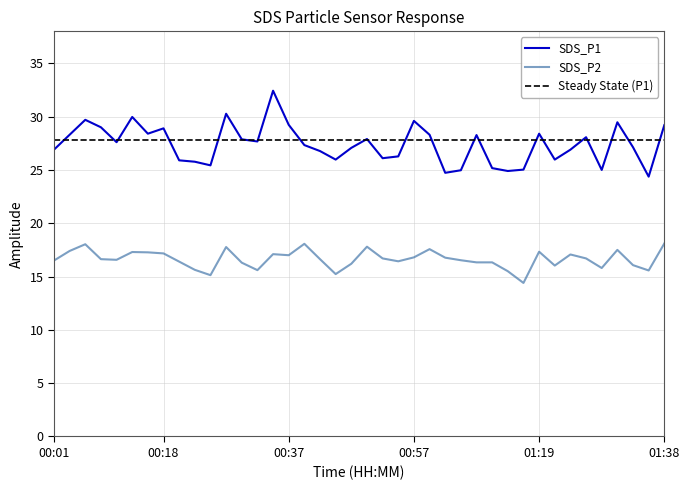

True or false: SDS_P1 and SDS_P2 cross at least once.

False